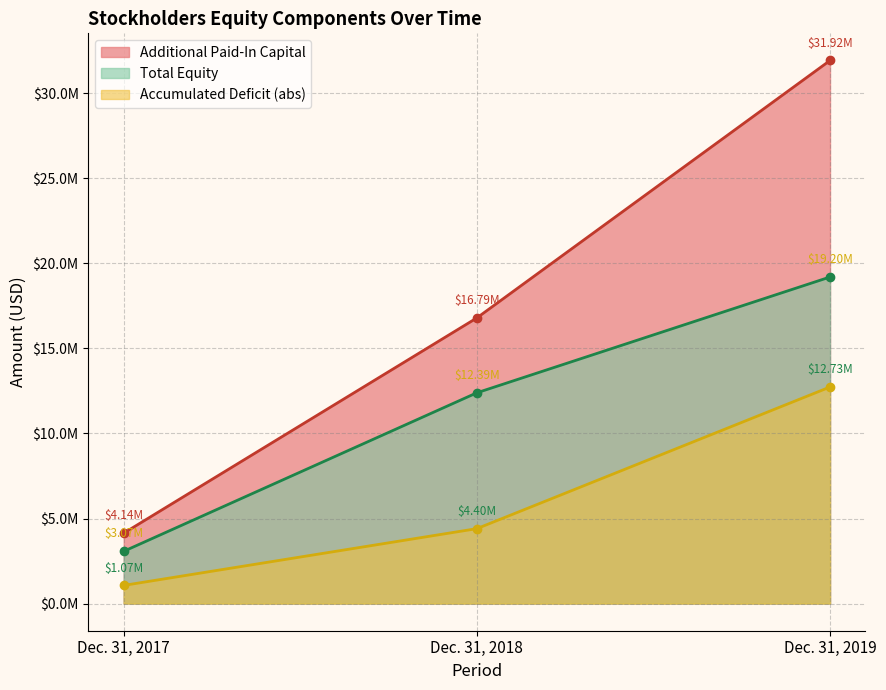

Which label corresponds to the smallest value in the chart?

Dec. 31, 2017